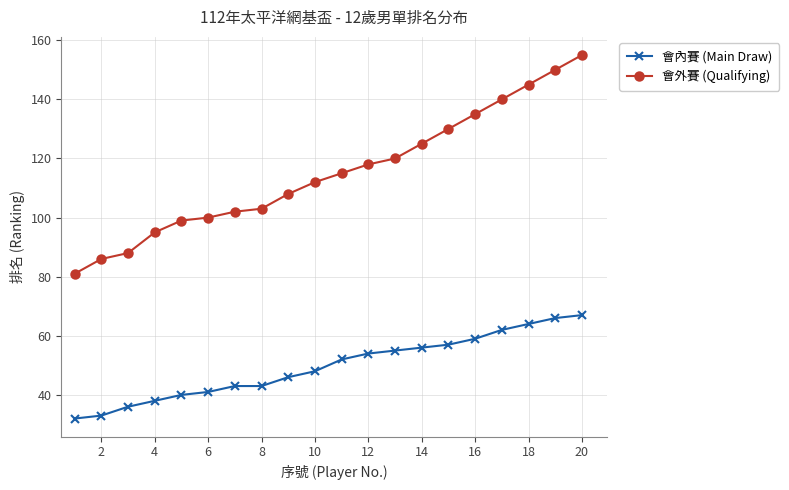

At how many categories does at least one series exceed 83?

19